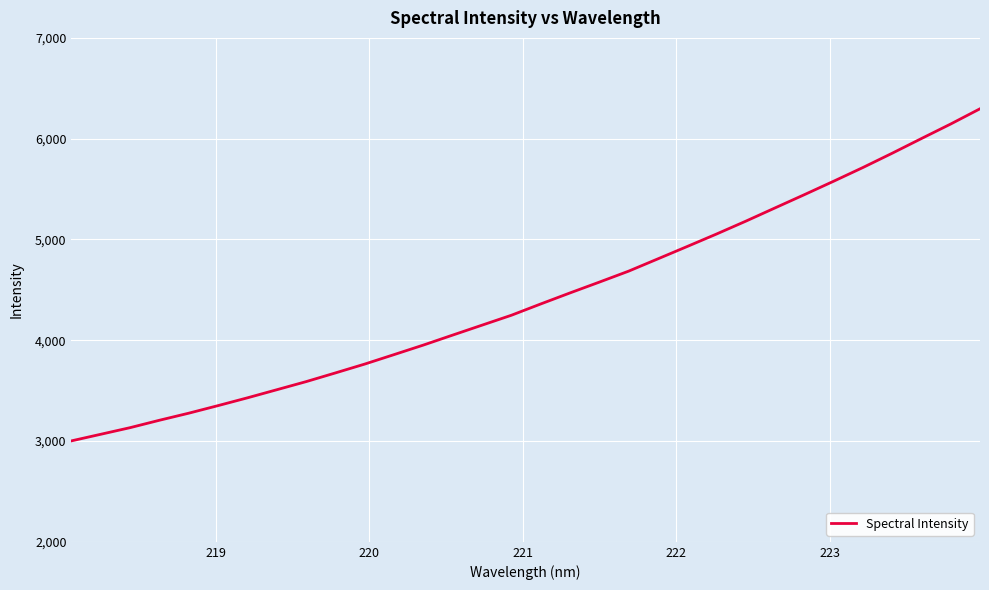

What is the maximum value shown in the chart?

6296.7